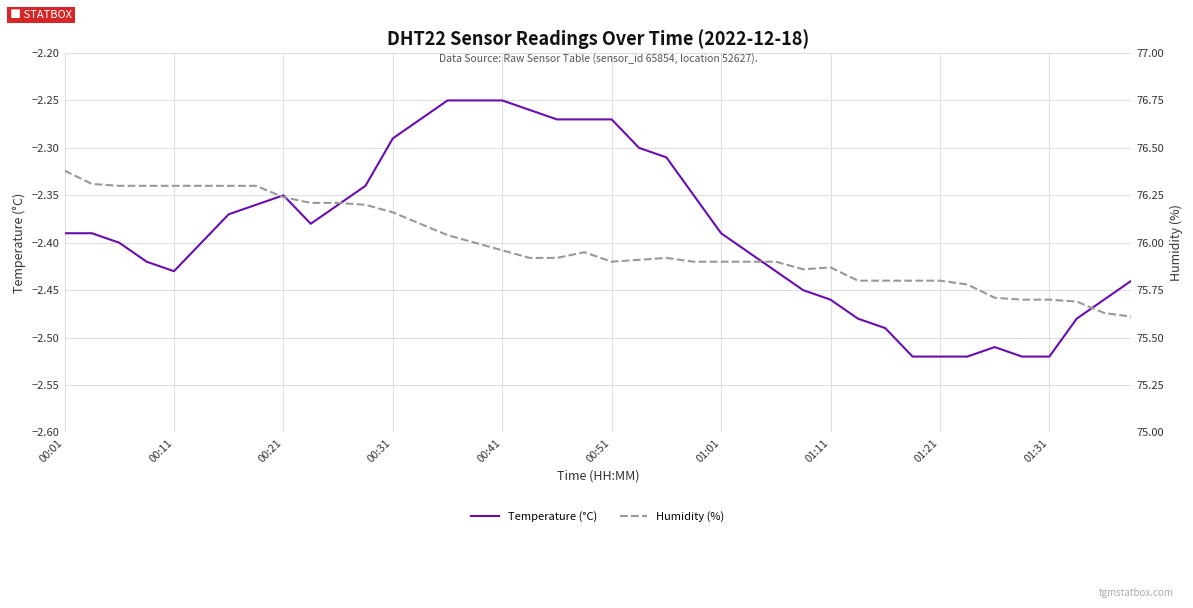

True or false: Humidity (%) and Temperature (°C) intersect in this chart.

False